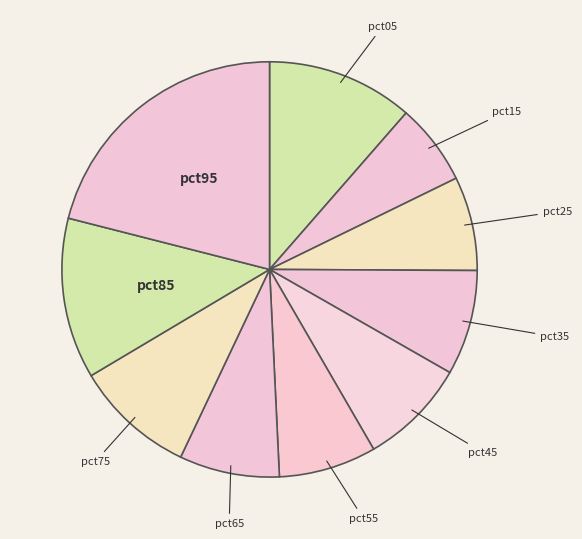

How many slices are in this pie chart?

10